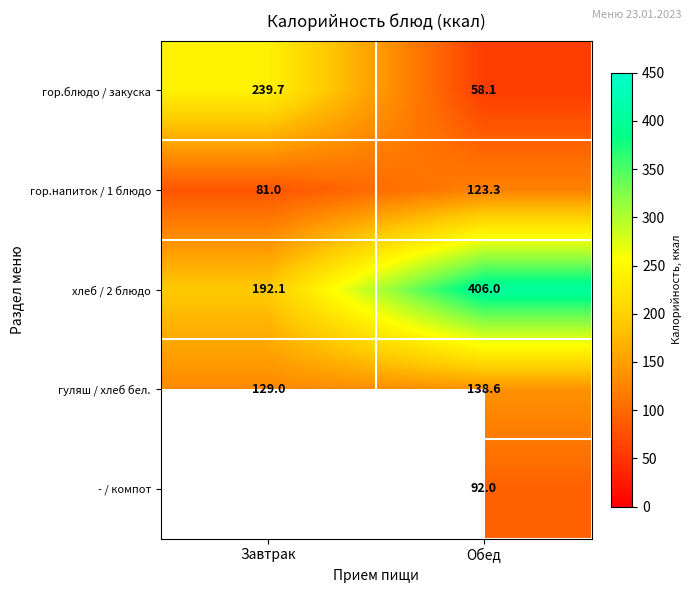

True or false: хлеб / 2 блюдо has a value of 192.1 at Завтрак.

True